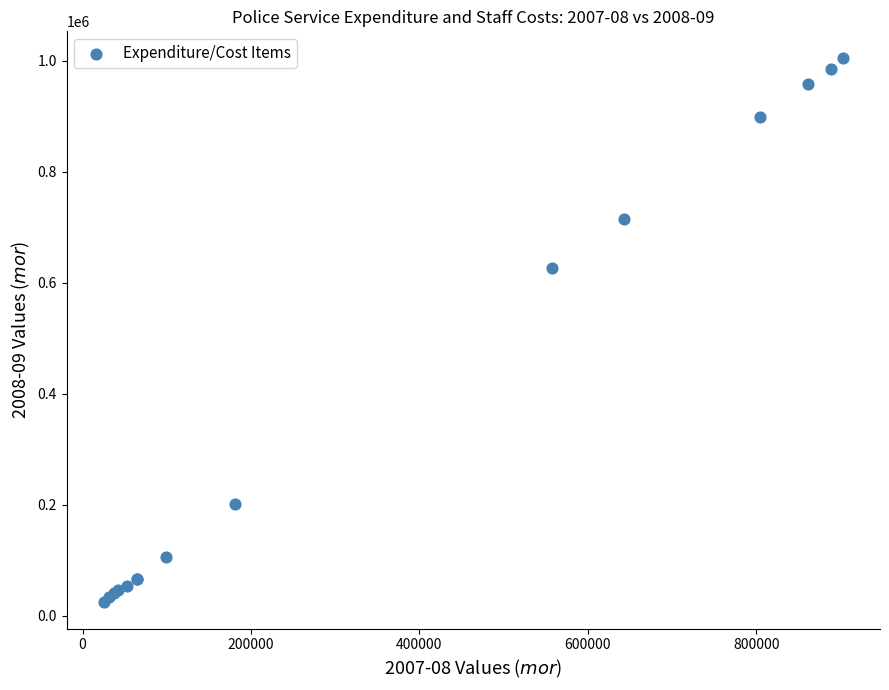

What Y value in the scatter plot is closest to 514730?

626539.0